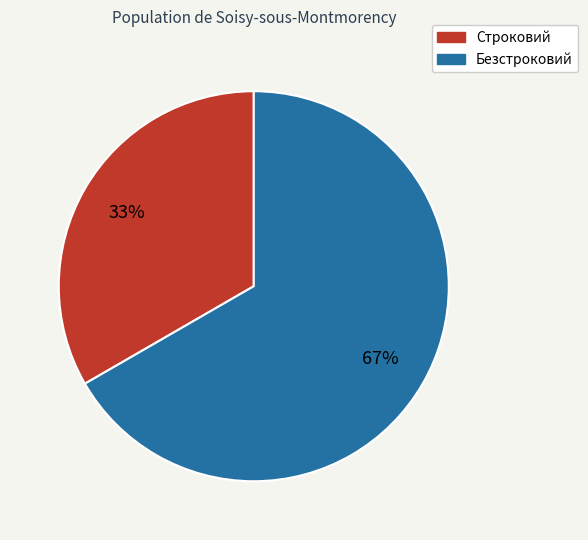

Which slice represents more than half of the pie?

Безстроковий